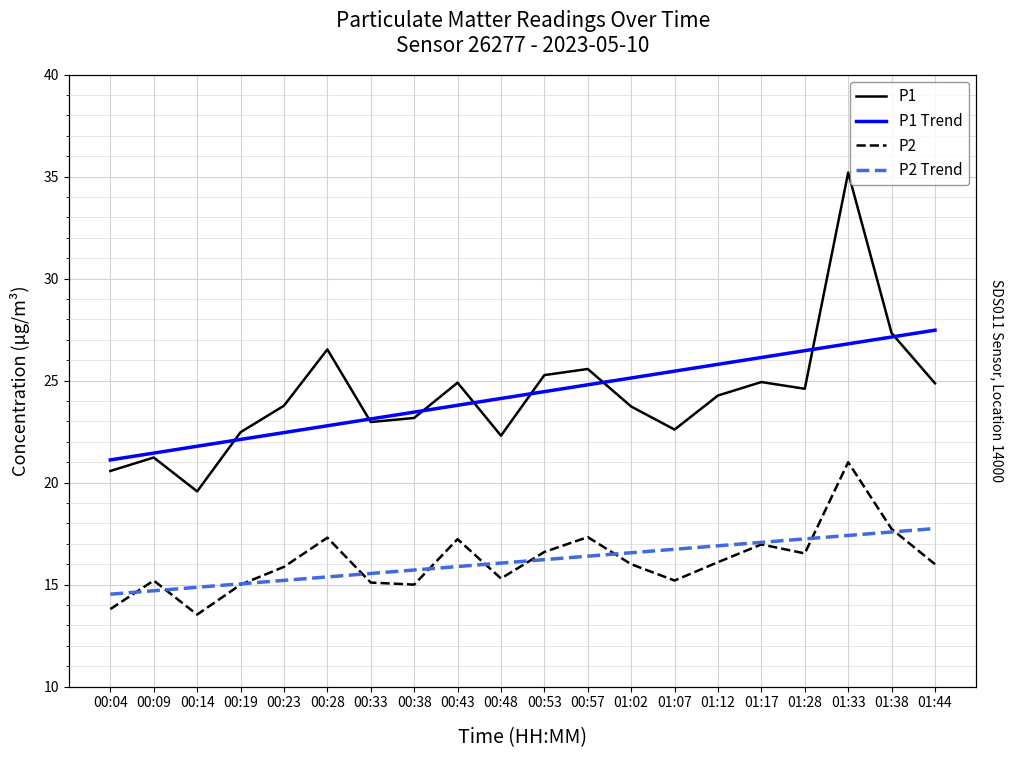

At which category does P1 reach its first local valley?

00:14